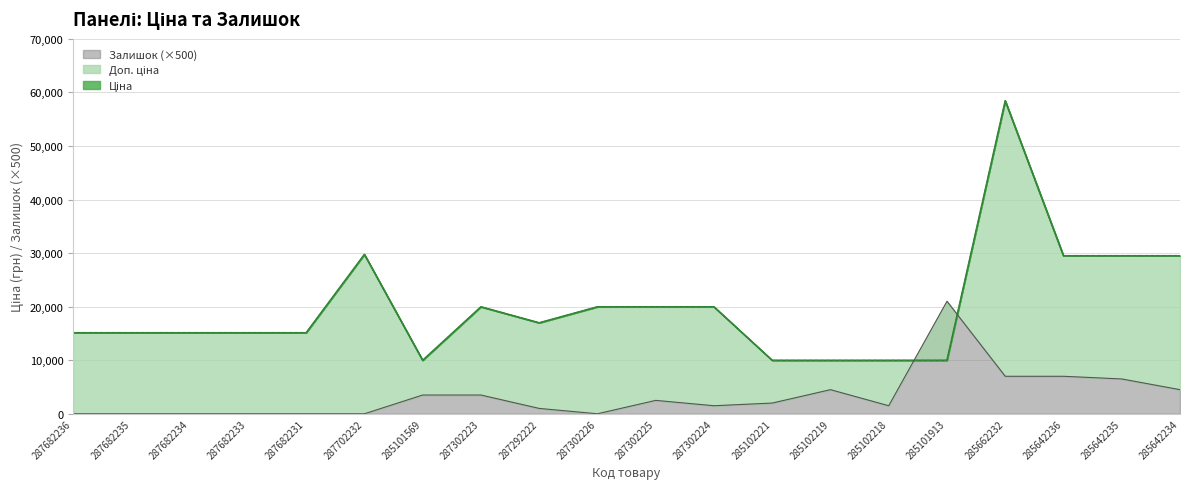

True or false: Доп. ціна and Залишок cross at least once.

True